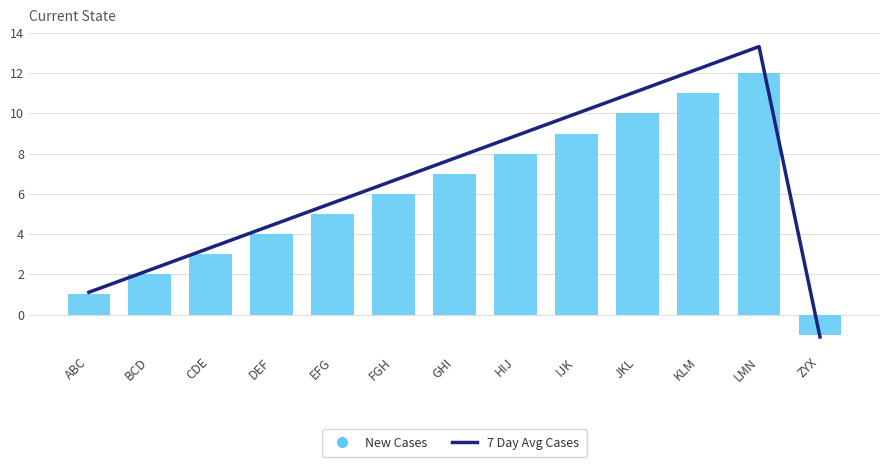

Reading left to right, list all the values displayed in this chart.

7 Day Avg Cases: 1.1	2.2	3.3	4.4	5.5	6.7	7.8	8.9	10.0	11.1	12.2	13.3	-1.1
New Cases: 1.0	2.0	3.0	4.0	5.0	6.0	7.0	8.0	9.0	10.0	11.0	12.0	-1.0